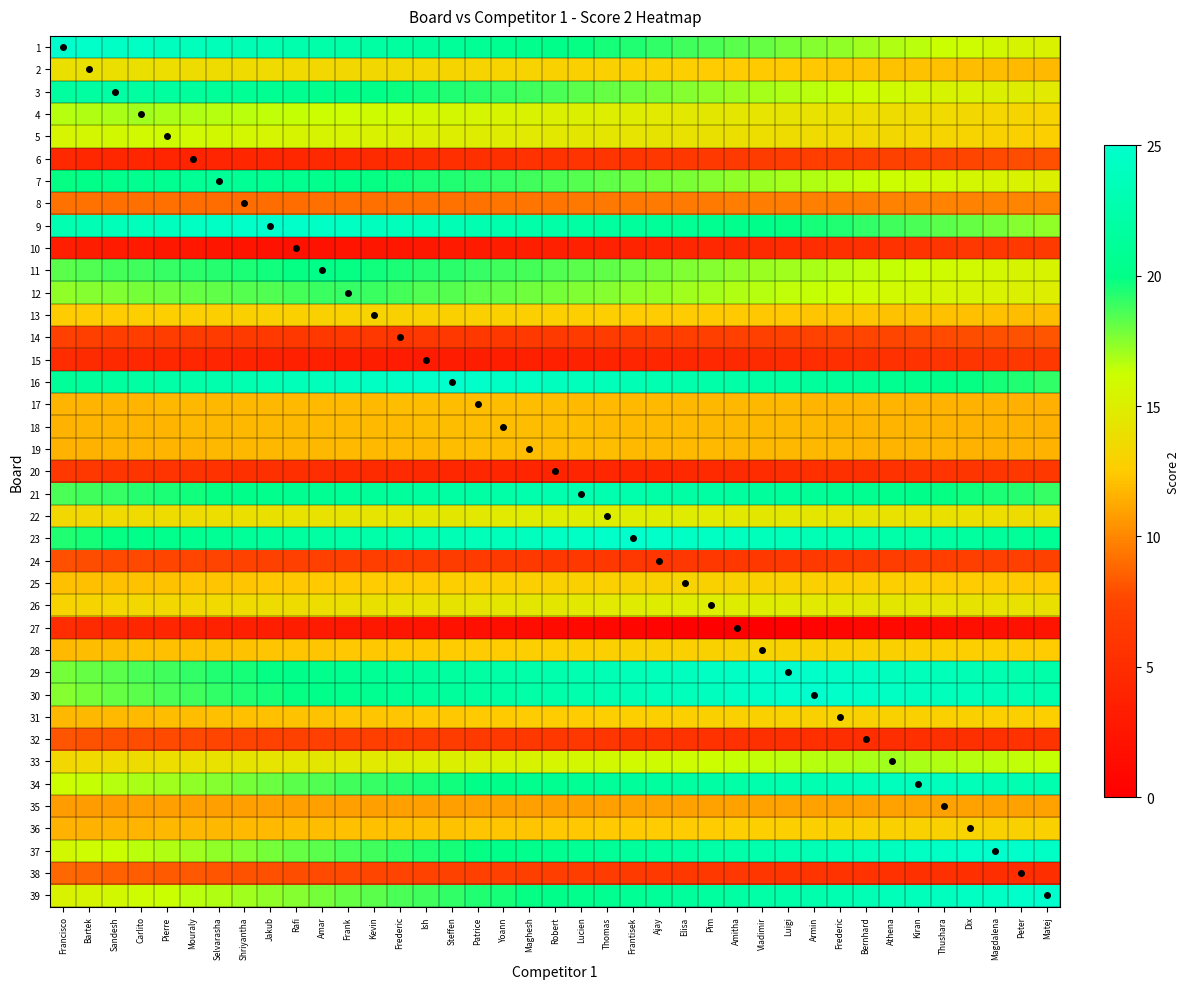

List the series in order of their peak value, highest first.

1, 9, 16, 23, 29, 30, 37, 39, 34, 21, 3, 7, 11, 12, 4, 33, 5, 22, 26, 2, 13, 25, 28, 31, 36, 17, 18, 19, 35, 8, 38, 32, 14, 6, 24, 10, 15, 20, 27